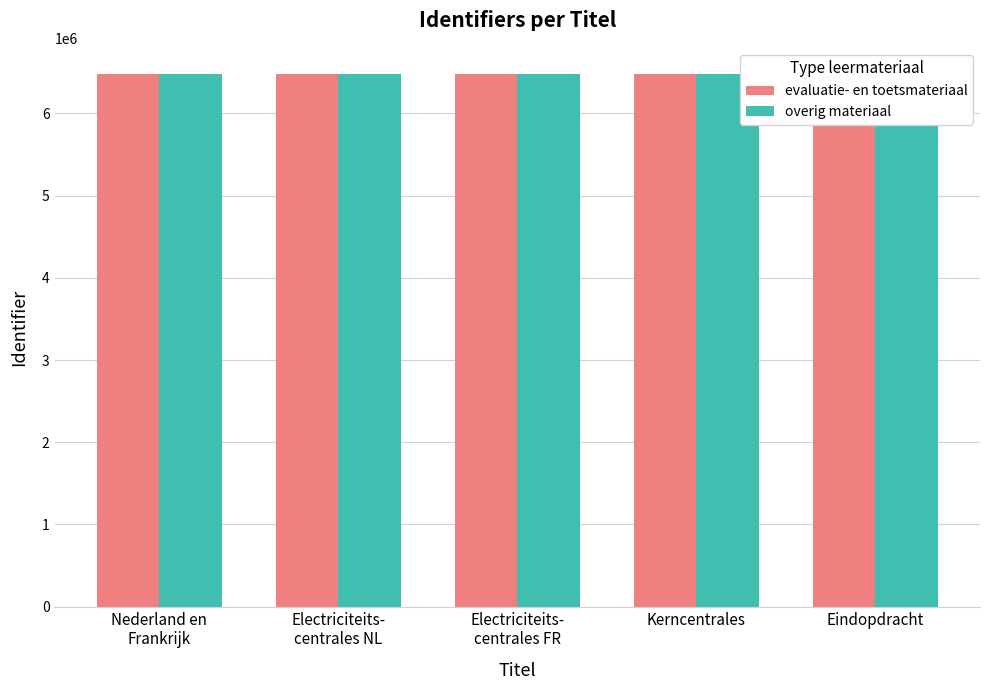

Is it true that evaluatie- en toetsmateriaal equals 10515690 at Electriciteits-
centrales NL?

False